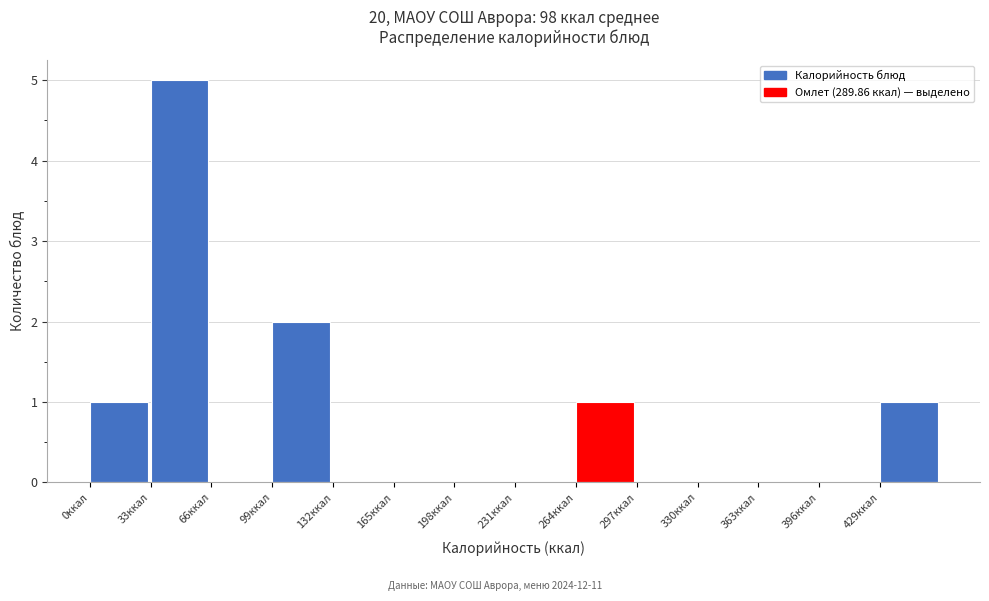

Reading left to right, list every bar in this chart as the range it spans on the x-axis followed by its height. Neither the bar edges nor the heights are printed on the chart, so give them approximately, as read against the axes.

0 to 33: 1
33 to 66: 5
66 to 99: 0
99 to 132: 2
132 to 165: 0
165 to 198: 0
198 to 231: 0
231 to 264: 0
264 to 297: 1
297 to 330: 0
330 to 363: 0
363 to 396: 0
396 to 429: 0
429 to 462: 1